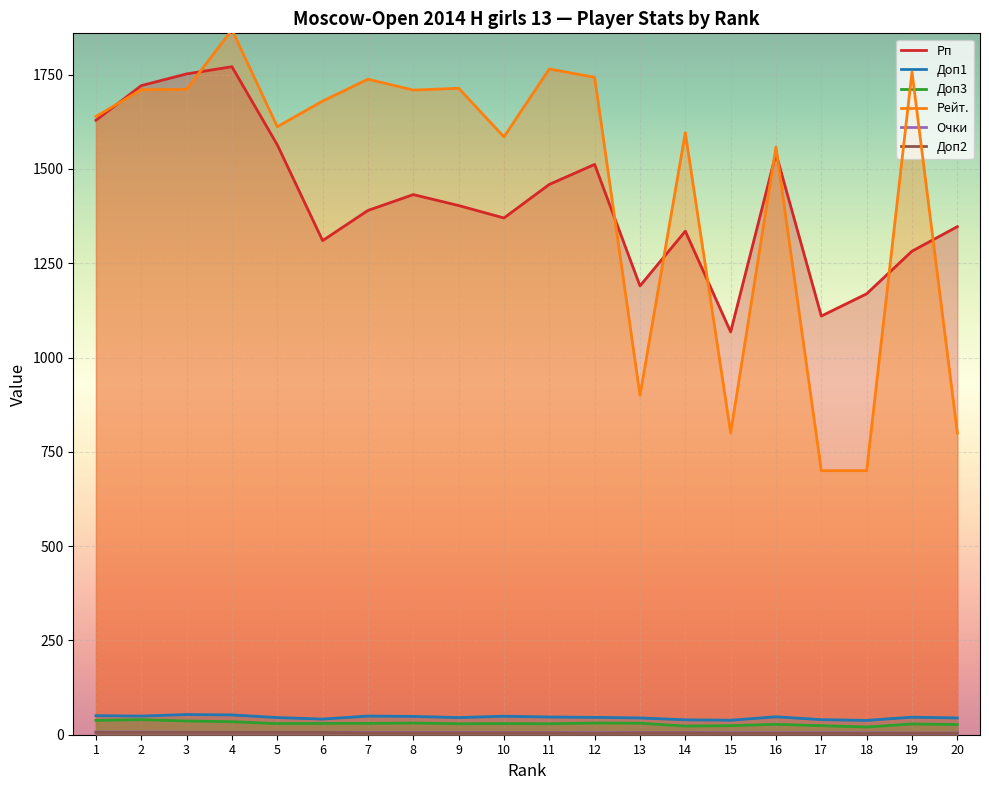

What are all the series names shown in the legend?

Рп, Доп1, Доп3, Рейт., Очки, Доп2